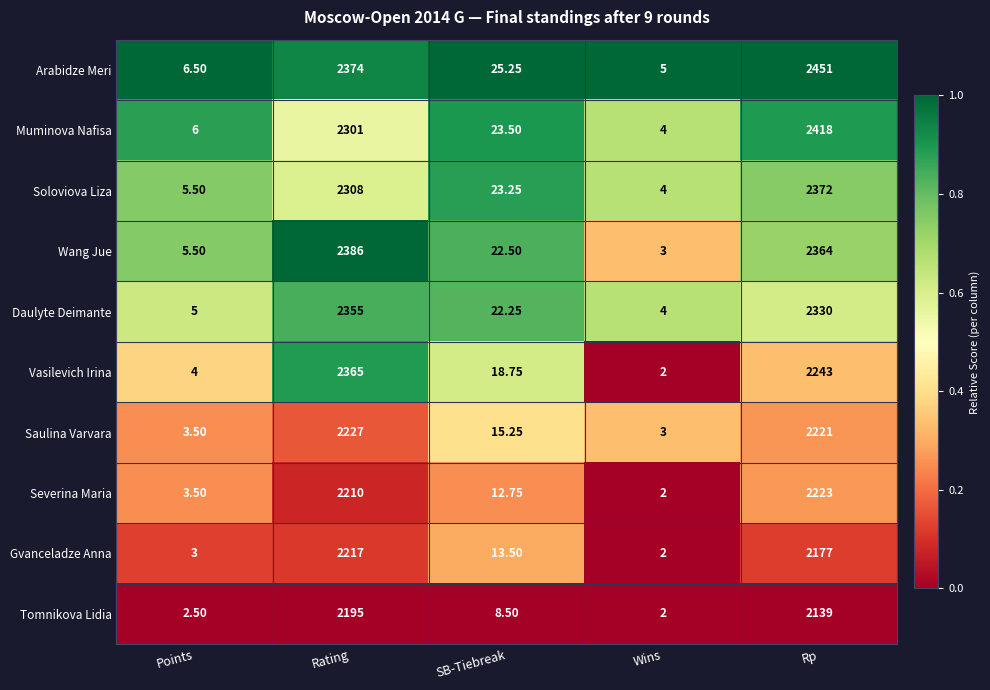

Rank the categories by Soloviova Liza value from lowest to highest.

Wins, Points, SB-Tiebreak, Rating, Rp